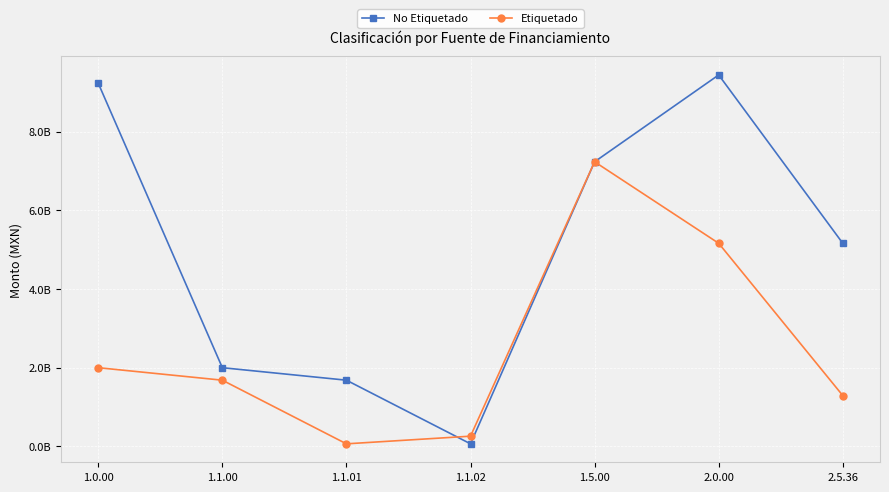

At which category does Etiquetado reach its first local peak?

1.5.00